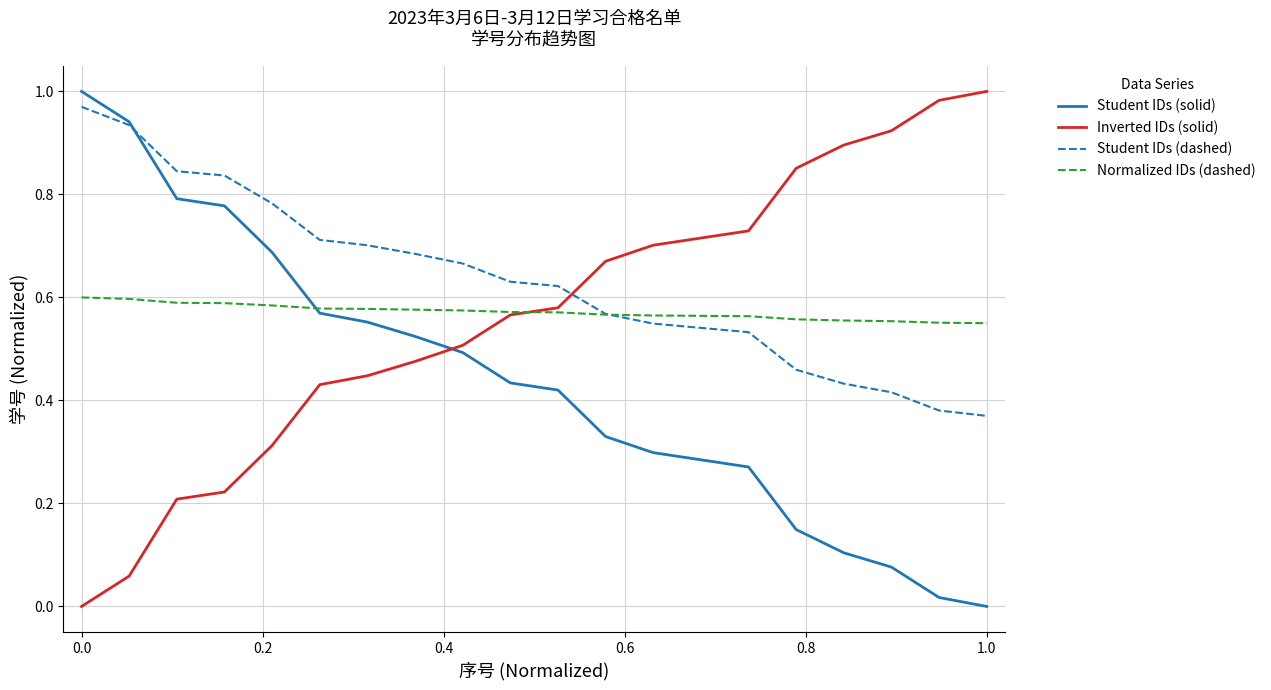

How many intersections are there between Inverted IDs (solid) and Student IDs (solid)?

1